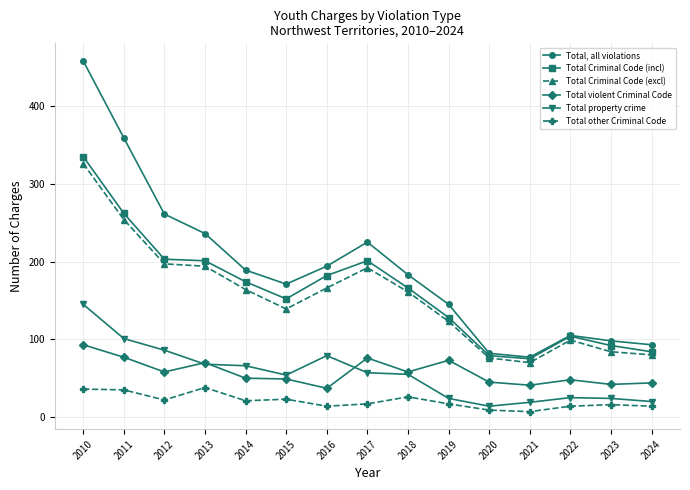

At which category is the sum across all series the highest?

2010